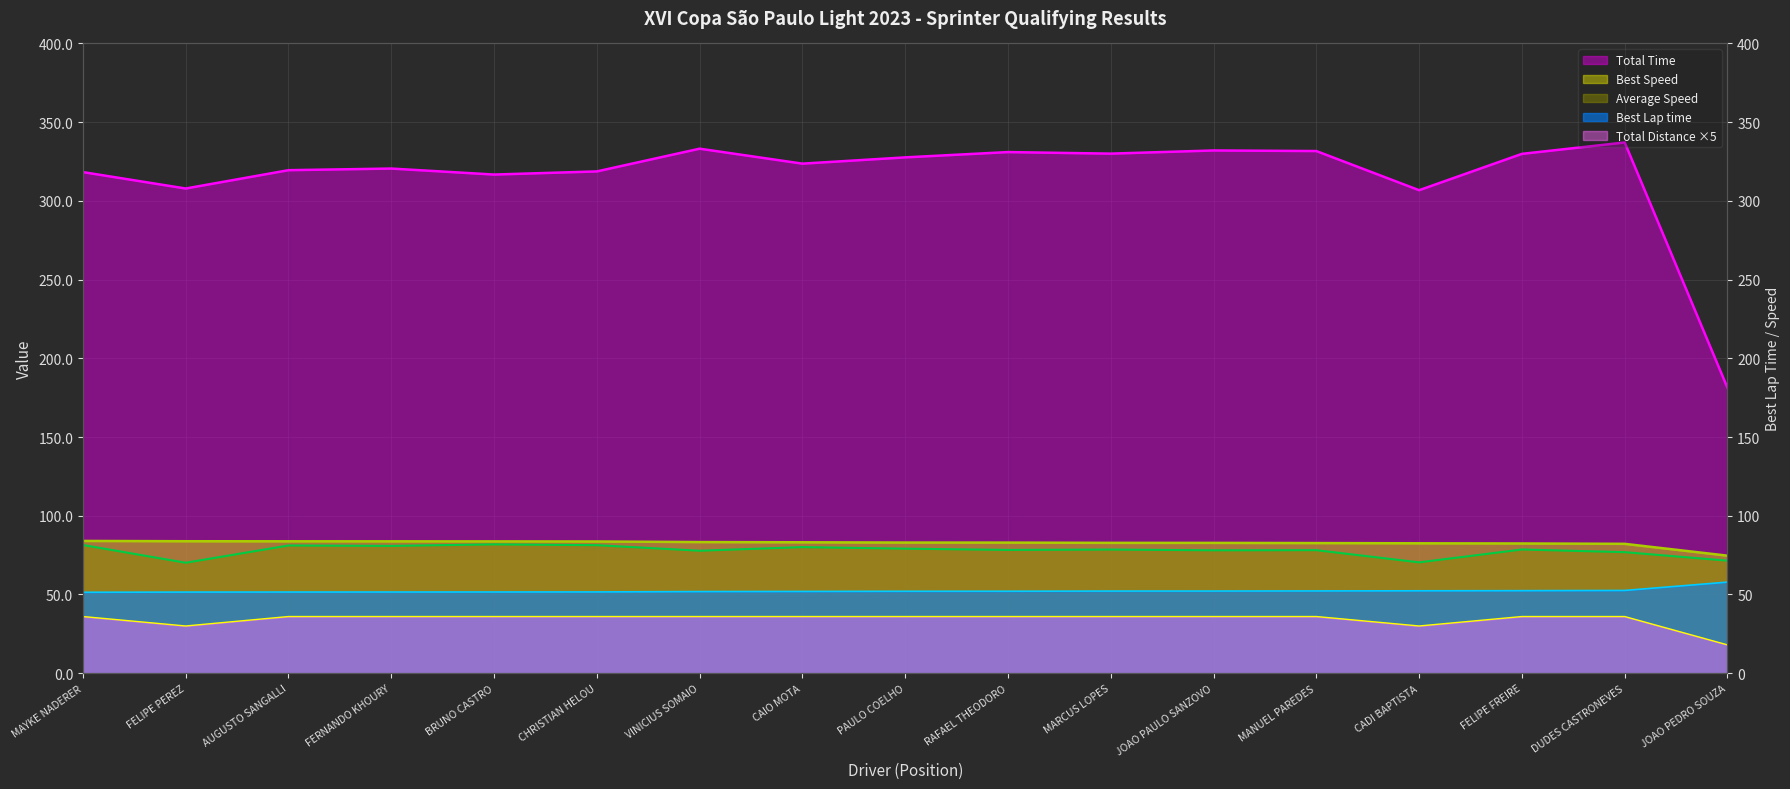

What is the difference between the Total Time values at FELIPE FREIRE and CADI BAPTISTA?

23.1